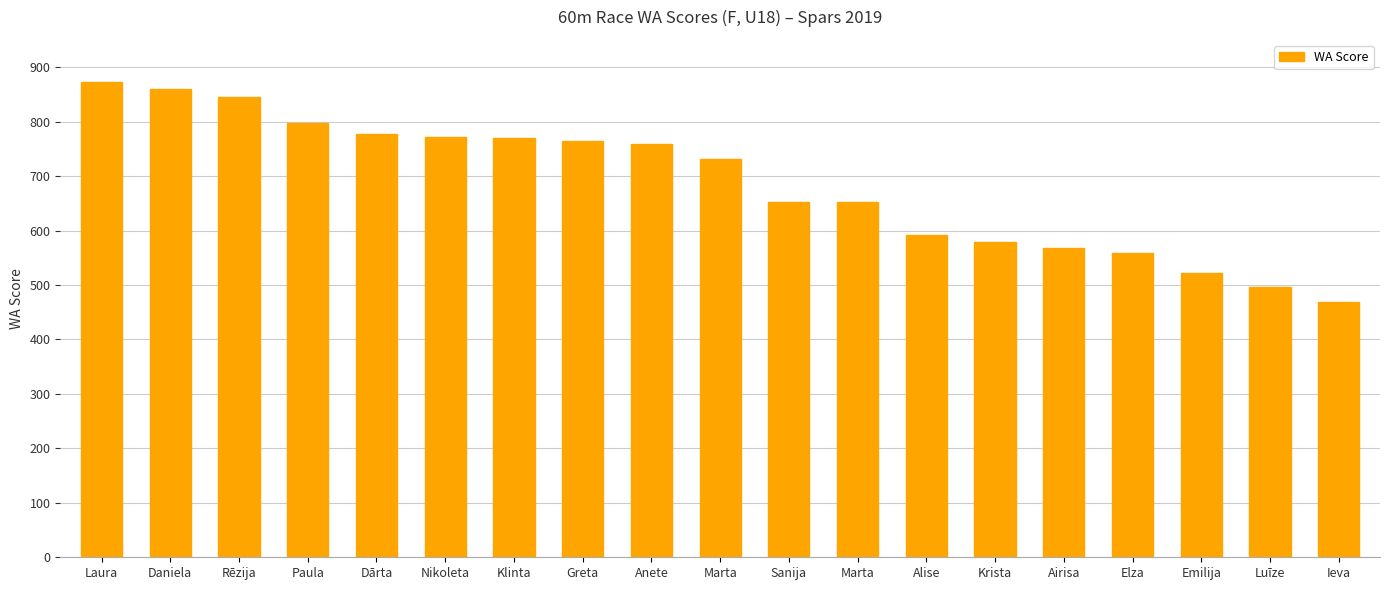

What is the change in value from Luīze to Ieva?

-28